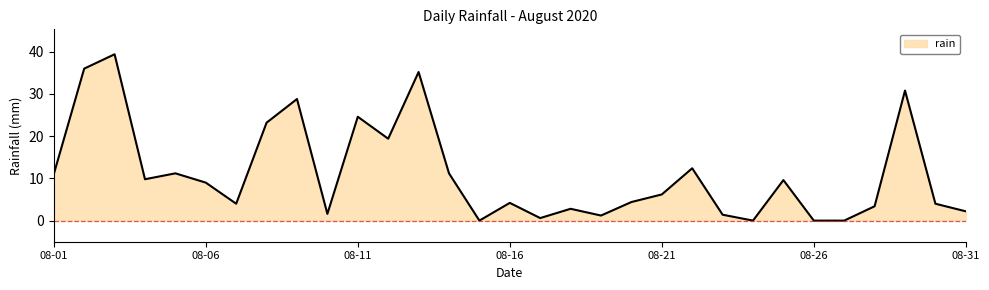

What is the difference between the maximum and minimum values?

39.4